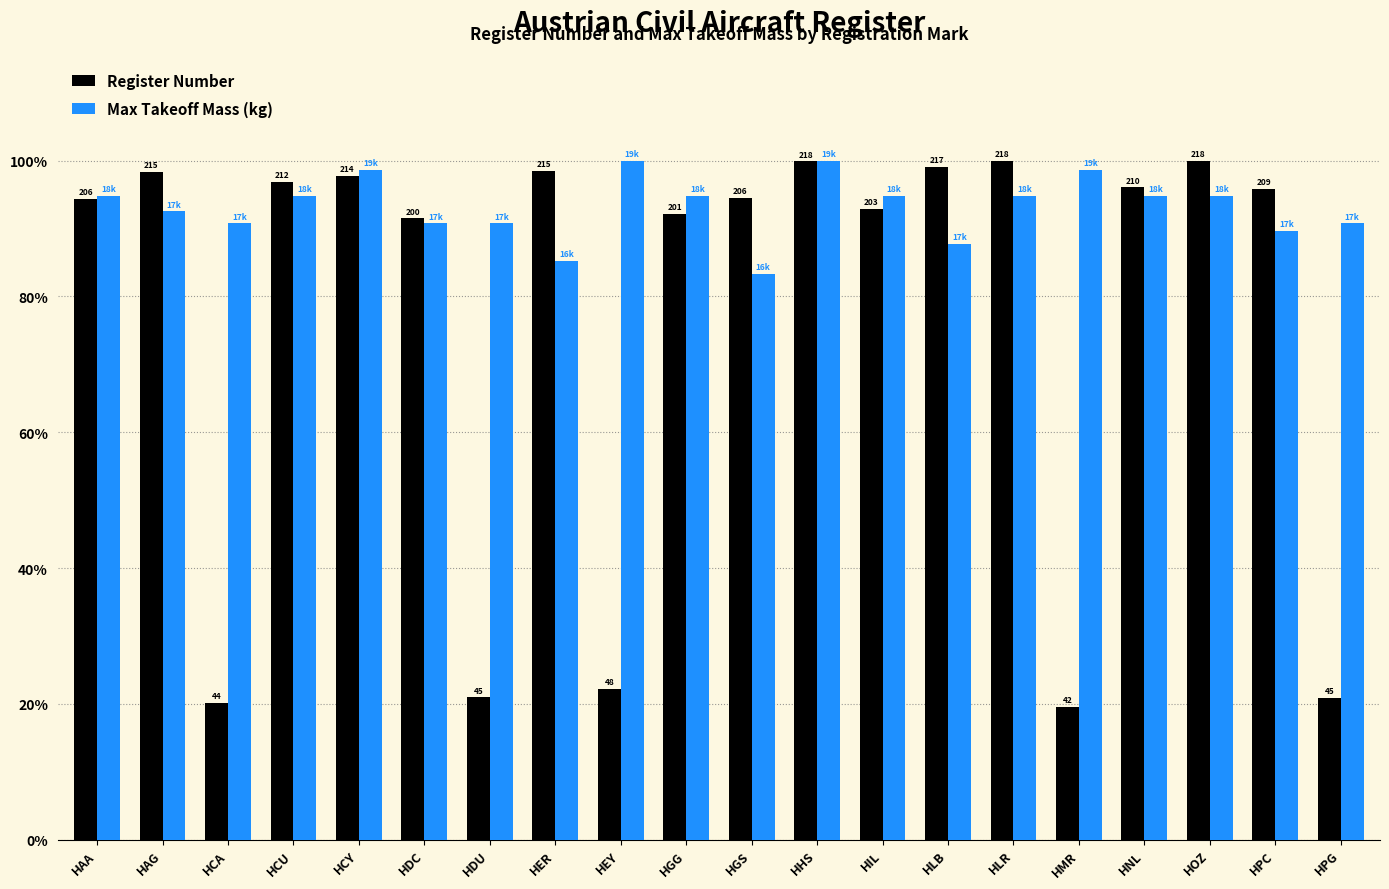

The Register Number series shows 127.9 at HIL. True or false?

False